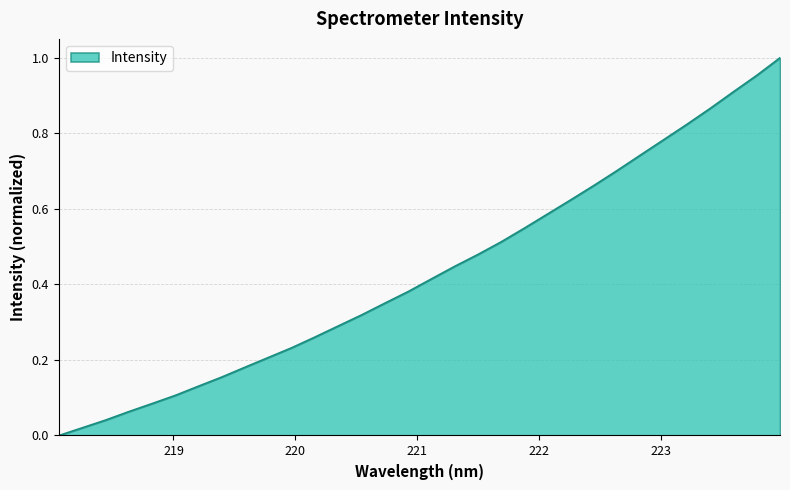

How many lines are shown in the chart?

1